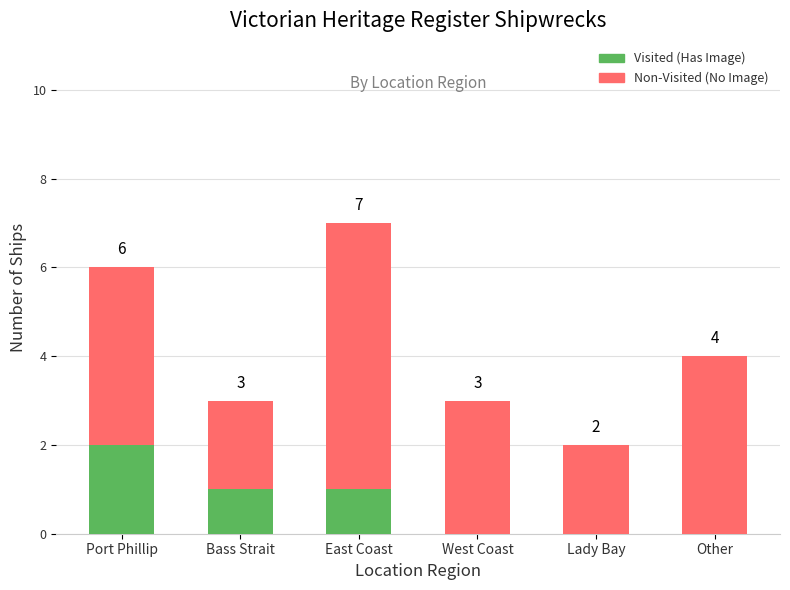

What is the total value across all series at Port Phillip?

6